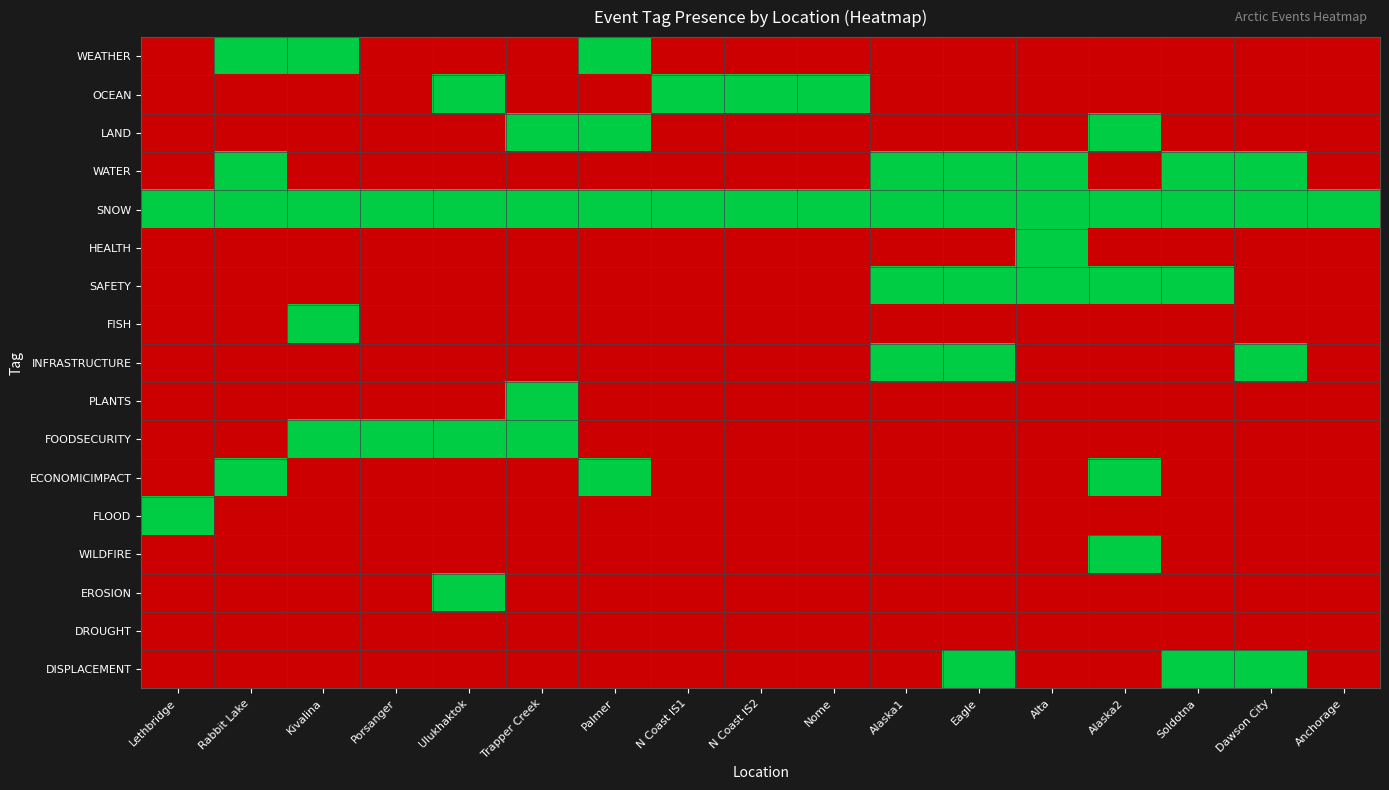

Reading left to right, extract all data points from this chart.

WEATHER: Lethbridge=0	Rabbit Lake=1	Kivalina=1	Porsanger=0	Ulukhaktok=0	Trapper Creek=0	Palmer=1	N Coast IS1=0	N Coast IS2=0	Nome=0	Alaska1=0	Eagle=0	Alta=0	Alaska2=0	Soldotna=0	Dawson City=0	Anchorage=0
OCEAN: Lethbridge=0	Rabbit Lake=0	Kivalina=0	Porsanger=0	Ulukhaktok=1	Trapper Creek=0	Palmer=0	N Coast IS1=1	N Coast IS2=1	Nome=1	Alaska1=0	Eagle=0	Alta=0	Alaska2=0	Soldotna=0	Dawson City=0	Anchorage=0
LAND: Lethbridge=0	Rabbit Lake=0	Kivalina=0	Porsanger=0	Ulukhaktok=0	Trapper Creek=1	Palmer=1	N Coast IS1=0	N Coast IS2=0	Nome=0	Alaska1=0	Eagle=0	Alta=0	Alaska2=1	Soldotna=0	Dawson City=0	Anchorage=0
WATER: Lethbridge=0	Rabbit Lake=1	Kivalina=0	Porsanger=0	Ulukhaktok=0	Trapper Creek=0	Palmer=0	N Coast IS1=0	N Coast IS2=0	Nome=0	Alaska1=1	Eagle=1	Alta=1	Alaska2=0	Soldotna=1	Dawson City=1	Anchorage=0
SNOW: Lethbridge=1	Rabbit Lake=1	Kivalina=1	Porsanger=1	Ulukhaktok=1	Trapper Creek=1	Palmer=1	N Coast IS1=1	N Coast IS2=1	Nome=1	Alaska1=1	Eagle=1	Alta=1	Alaska2=1	Soldotna=1	Dawson City=1	Anchorage=1
HEALTH: Lethbridge=0	Rabbit Lake=0	Kivalina=0	Porsanger=0	Ulukhaktok=0	Trapper Creek=0	Palmer=0	N Coast IS1=0	N Coast IS2=0	Nome=0	Alaska1=0	Eagle=0	Alta=1	Alaska2=0	Soldotna=0	Dawson City=0	Anchorage=0
SAFETY: Lethbridge=0	Rabbit Lake=0	Kivalina=0	Porsanger=0	Ulukhaktok=0	Trapper Creek=0	Palmer=0	N Coast IS1=0	N Coast IS2=0	Nome=0	Alaska1=1	Eagle=1	Alta=1	Alaska2=1	Soldotna=1	Dawson City=0	Anchorage=0
FISH: Lethbridge=0	Rabbit Lake=0	Kivalina=1	Porsanger=0	Ulukhaktok=0	Trapper Creek=0	Palmer=0	N Coast IS1=0	N Coast IS2=0	Nome=0	Alaska1=0	Eagle=0	Alta=0	Alaska2=0	Soldotna=0	Dawson City=0	Anchorage=0
INFRASTRUCTURE: Lethbridge=0	Rabbit Lake=0	Kivalina=0	Porsanger=0	Ulukhaktok=0	Trapper Creek=0	Palmer=0	N Coast IS1=0	N Coast IS2=0	Nome=0	Alaska1=1	Eagle=1	Alta=0	Alaska2=0	Soldotna=0	Dawson City=1	Anchorage=0
PLANTS: Lethbridge=0	Rabbit Lake=0	Kivalina=0	Porsanger=0	Ulukhaktok=0	Trapper Creek=1	Palmer=0	N Coast IS1=0	N Coast IS2=0	Nome=0	Alaska1=0	Eagle=0	Alta=0	Alaska2=0	Soldotna=0	Dawson City=0	Anchorage=0
FOODSECURITY: Lethbridge=0	Rabbit Lake=0	Kivalina=1	Porsanger=1	Ulukhaktok=1	Trapper Creek=1	Palmer=0	N Coast IS1=0	N Coast IS2=0	Nome=0	Alaska1=0	Eagle=0	Alta=0	Alaska2=0	Soldotna=0	Dawson City=0	Anchorage=0
ECONOMICIMPACT: Lethbridge=0	Rabbit Lake=1	Kivalina=0	Porsanger=0	Ulukhaktok=0	Trapper Creek=0	Palmer=1	N Coast IS1=0	N Coast IS2=0	Nome=0	Alaska1=0	Eagle=0	Alta=0	Alaska2=1	Soldotna=0	Dawson City=0	Anchorage=0
FLOOD: Lethbridge=1	Rabbit Lake=0	Kivalina=0	Porsanger=0	Ulukhaktok=0	Trapper Creek=0	Palmer=0	N Coast IS1=0	N Coast IS2=0	Nome=0	Alaska1=0	Eagle=0	Alta=0	Alaska2=0	Soldotna=0	Dawson City=0	Anchorage=0
WILDFIRE: Lethbridge=0	Rabbit Lake=0	Kivalina=0	Porsanger=0	Ulukhaktok=0	Trapper Creek=0	Palmer=0	N Coast IS1=0	N Coast IS2=0	Nome=0	Alaska1=0	Eagle=0	Alta=0	Alaska2=1	Soldotna=0	Dawson City=0	Anchorage=0
EROSION: Lethbridge=0	Rabbit Lake=0	Kivalina=0	Porsanger=0	Ulukhaktok=1	Trapper Creek=0	Palmer=0	N Coast IS1=0	N Coast IS2=0	Nome=0	Alaska1=0	Eagle=0	Alta=0	Alaska2=0	Soldotna=0	Dawson City=0	Anchorage=0
DROUGHT: Lethbridge=0	Rabbit Lake=0	Kivalina=0	Porsanger=0	Ulukhaktok=0	Trapper Creek=0	Palmer=0	N Coast IS1=0	N Coast IS2=0	Nome=0	Alaska1=0	Eagle=0	Alta=0	Alaska2=0	Soldotna=0	Dawson City=0	Anchorage=0
DISPLACEMENT: Lethbridge=0	Rabbit Lake=0	Kivalina=0	Porsanger=0	Ulukhaktok=0	Trapper Creek=0	Palmer=0	N Coast IS1=0	N Coast IS2=0	Nome=0	Alaska1=0	Eagle=1	Alta=0	Alaska2=0	Soldotna=1	Dawson City=1	Anchorage=0